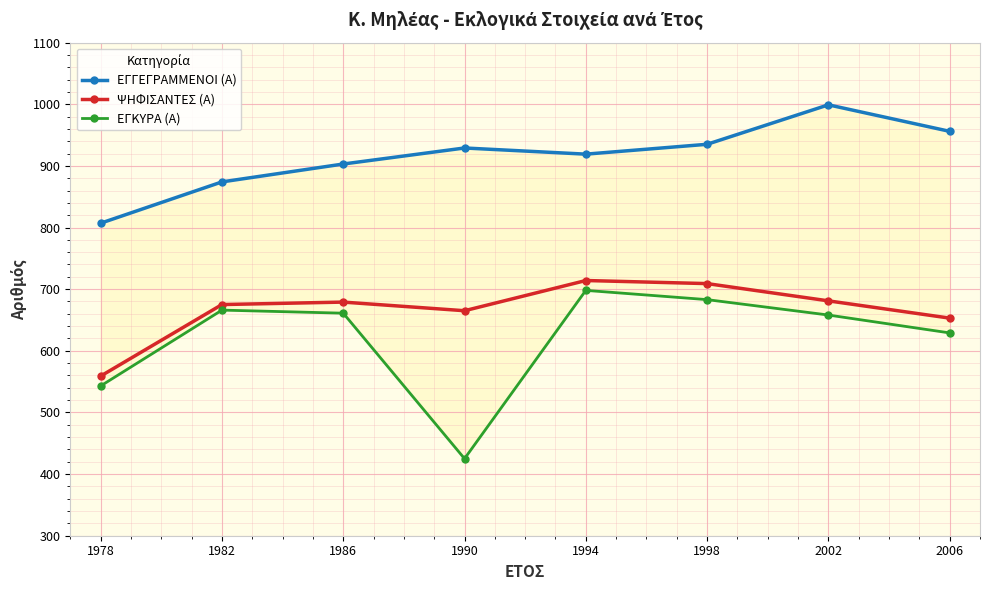

What is the difference between the highest and lowest values at 1990?

504